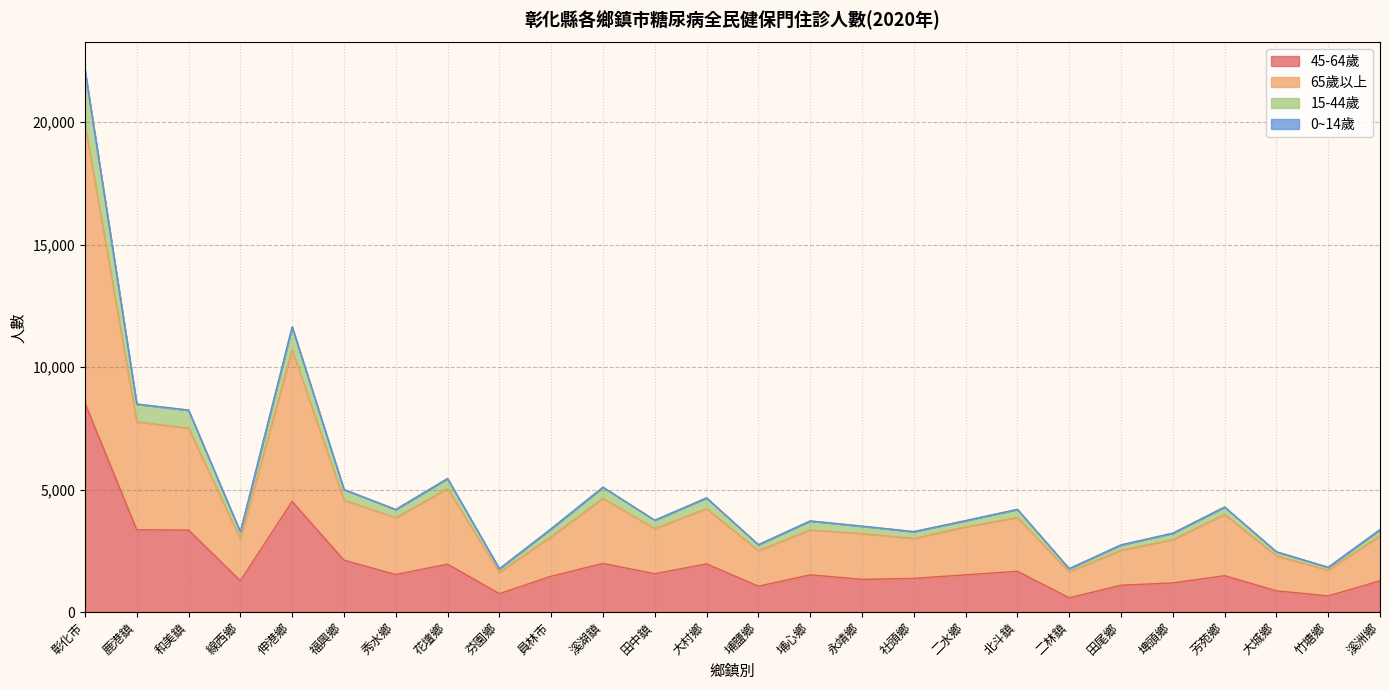

True or false: 45-64歲 and 15-44歲 cross at least once.

False